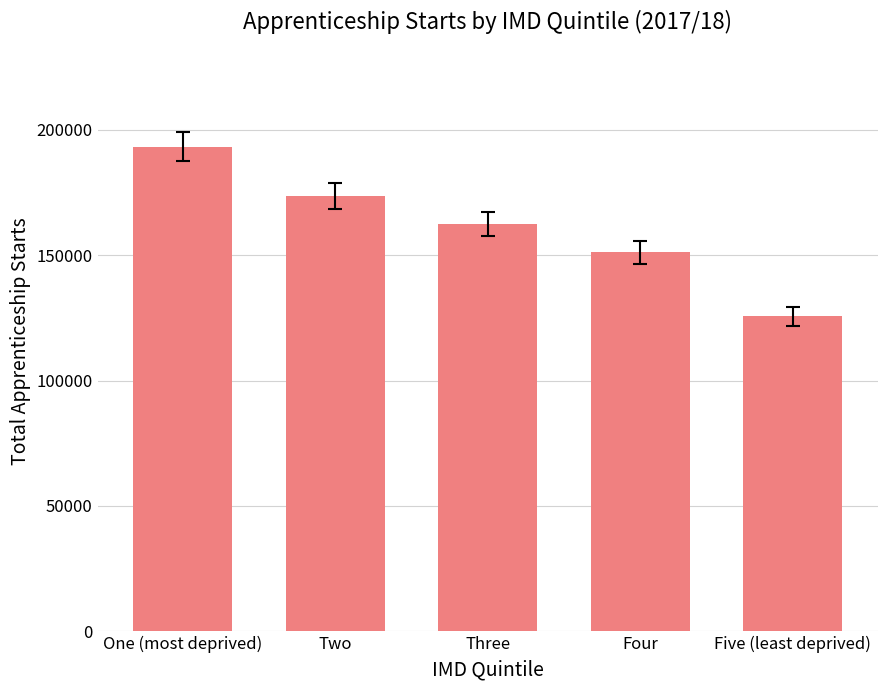

What is the smallest value displayed?

125700